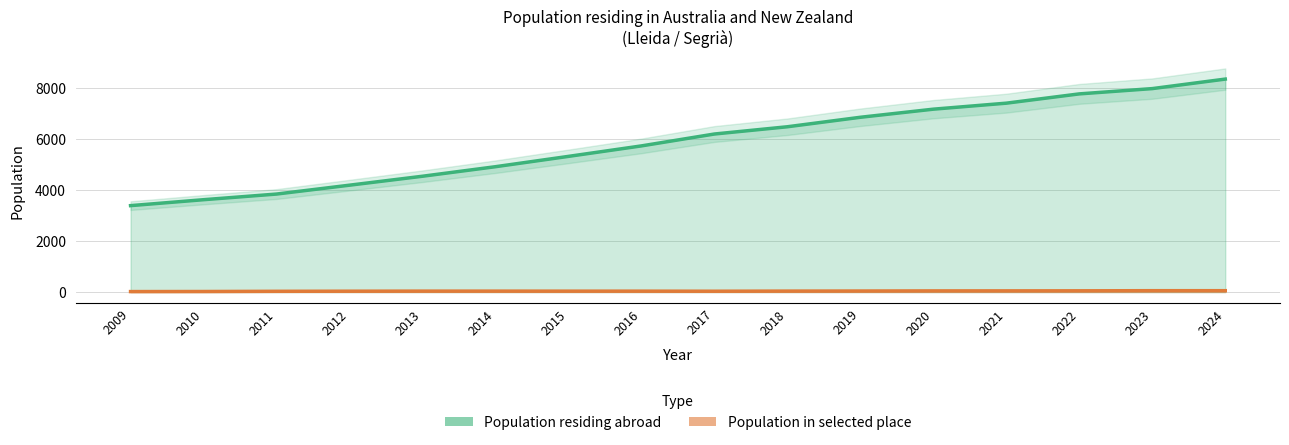

What are all the series names shown in the legend?

Population residing abroad, Population in selected place